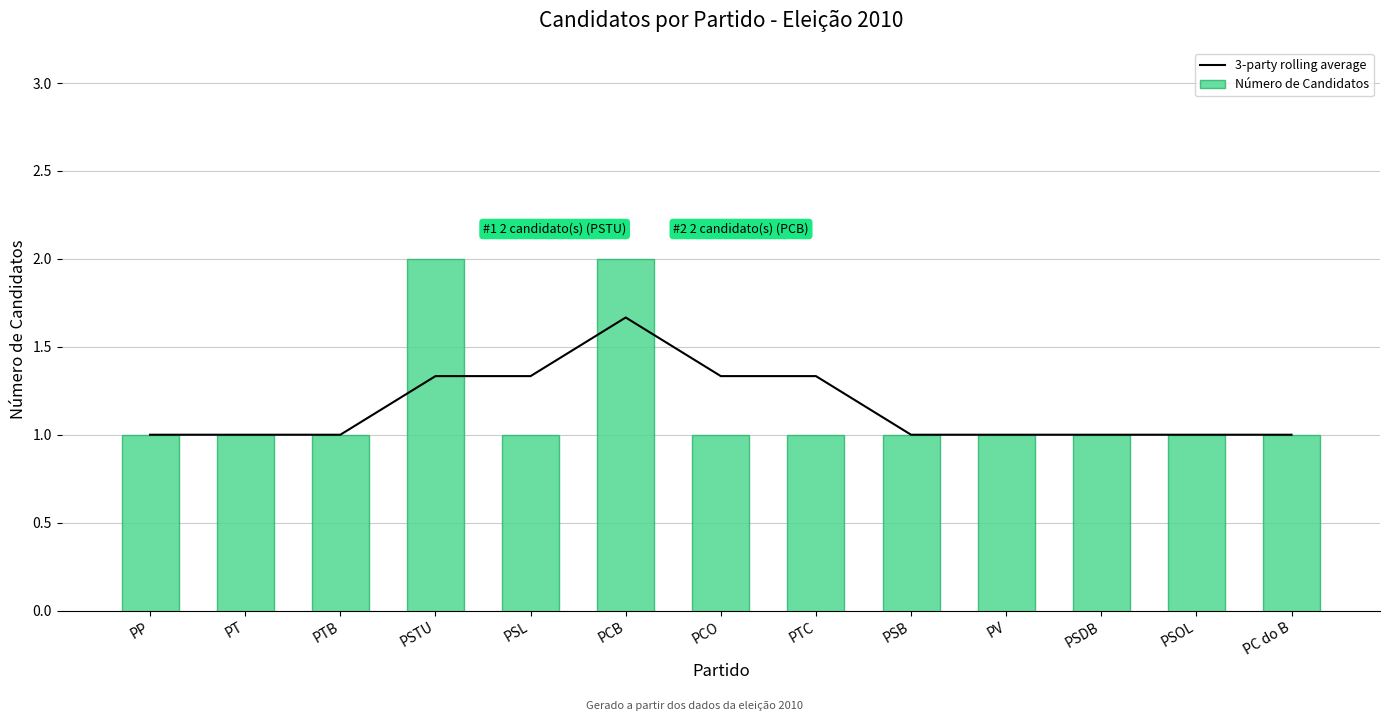

Does the chart contain any negative values?

No